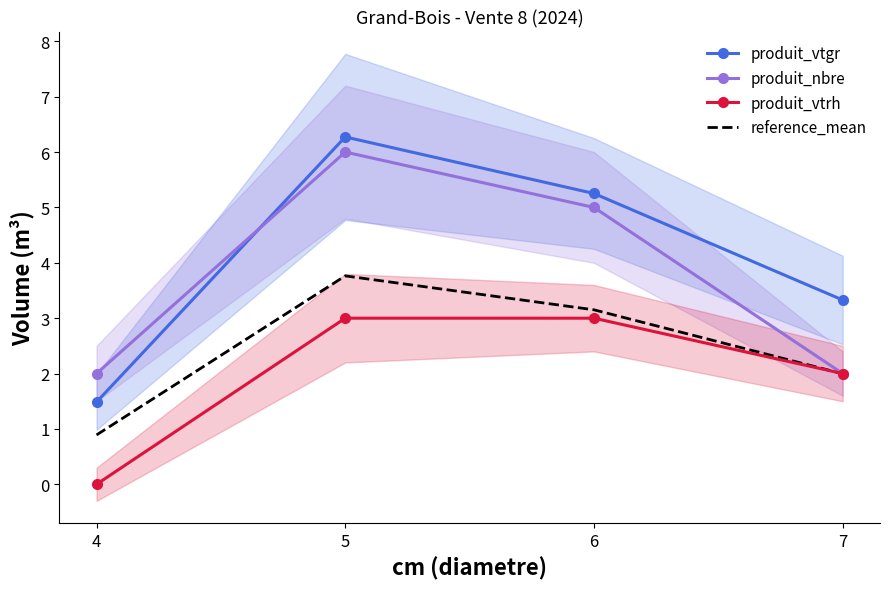

Is it true that produit_vtrh equals 1.2 at 5?

False